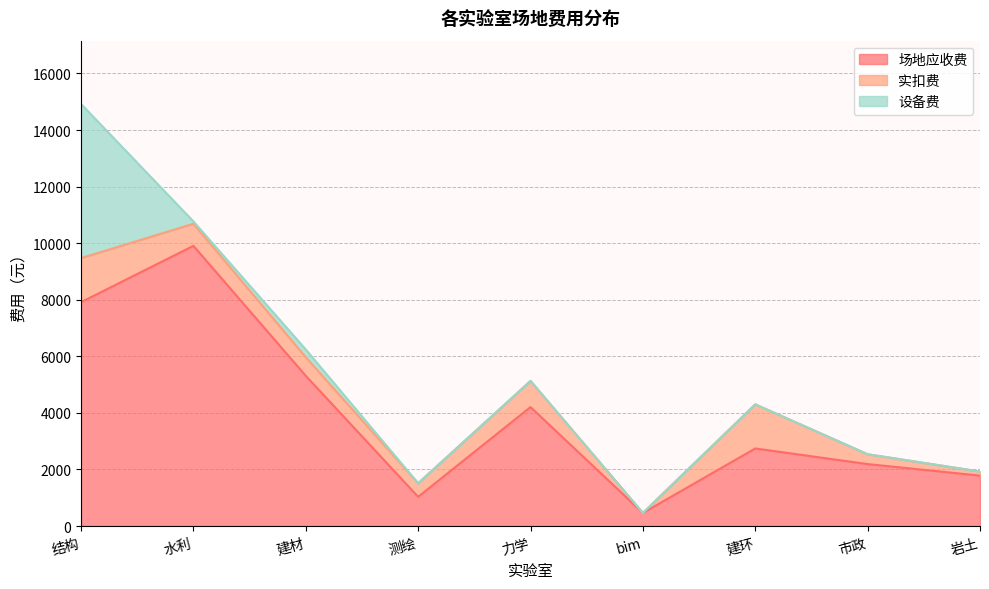

The value of 设备费 at 岩土 is -2937. True or false?

False